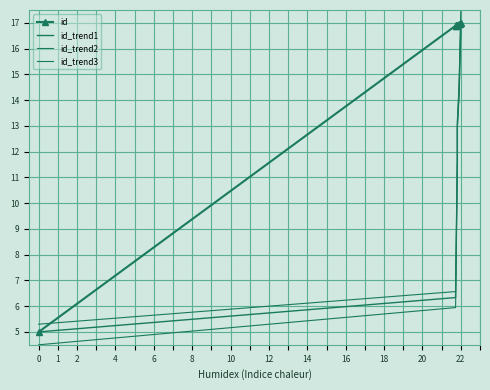

What are all the series names shown in the legend?

id, id_trend1, id_trend2, id_trend3